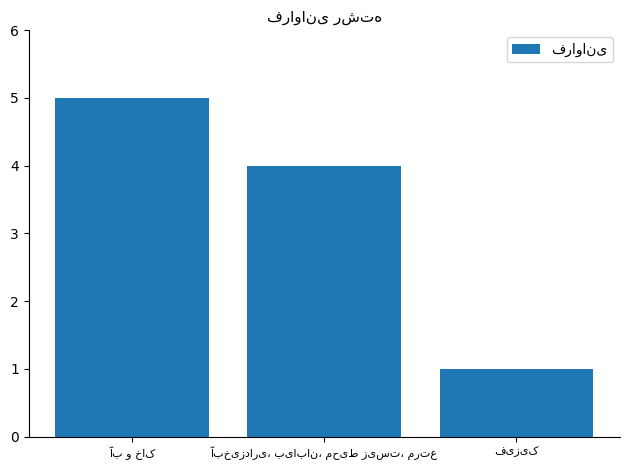

What is the greatest value displayed?

5